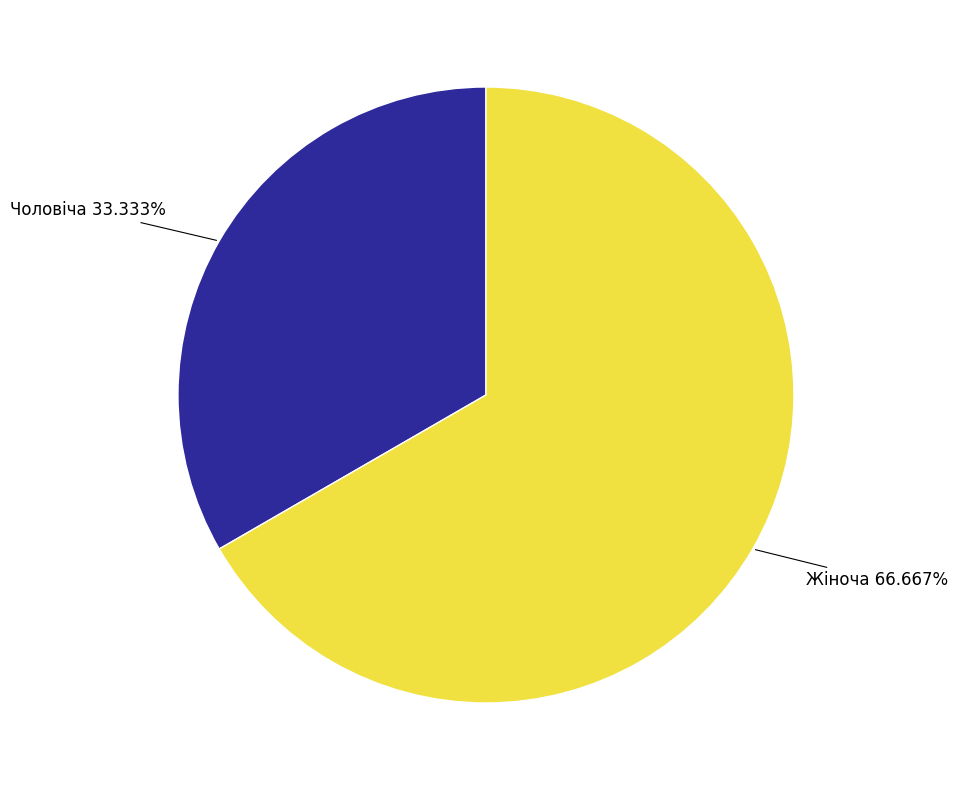

Is there a majority slice in this chart?

Yes